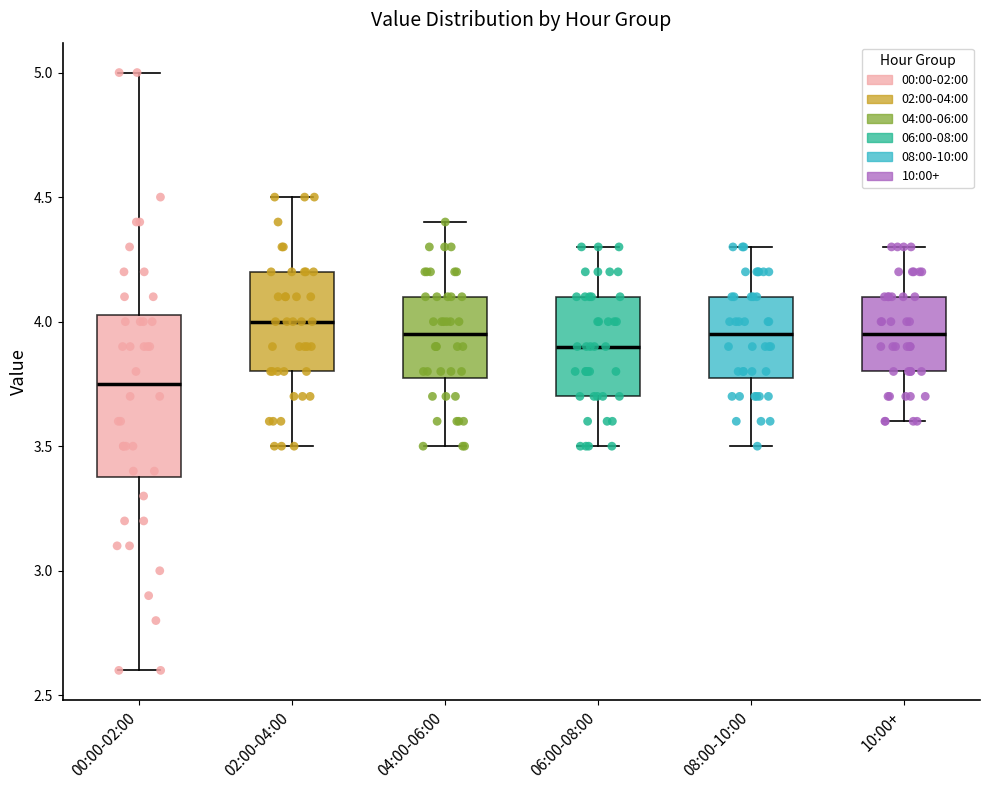

Reading left to right, transcribe this box plot: for each box, give where its median line is, the range the box spans, and where its two whiskers end, as read against the y-axis. The values are not printed on the chart, so give them approximately, as read against the axis.

00:00-02:00: median 3.75, box 3.40 to 4.05, whiskers 2.60 to 5.00
02:00-04:00: median 4.00, box 3.80 to 4.20, whiskers 3.50 to 4.50
04:00-06:00: median 3.95, box 3.80 to 4.10, whiskers 3.50 to 4.40
06:00-08:00: median 3.90, box 3.70 to 4.10, whiskers 3.50 to 4.30
08:00-10:00: median 3.95, box 3.80 to 4.10, whiskers 3.50 to 4.30
10:00+: median 3.95, box 3.80 to 4.10, whiskers 3.60 to 4.30